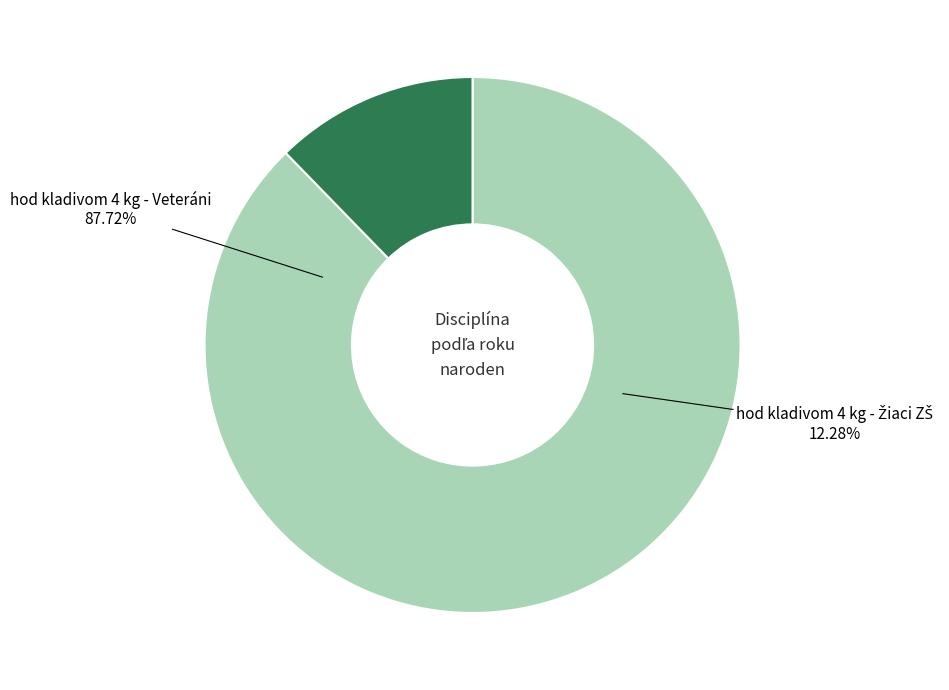

Is there any slice that represents more than half of the pie?

Yes